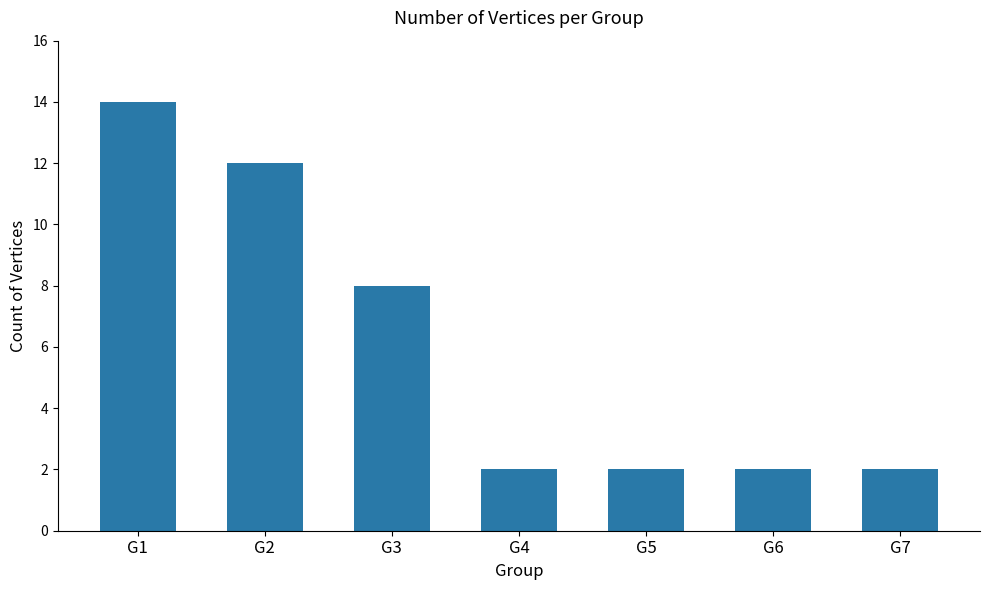

The value at G6 is 2. True or false?

True